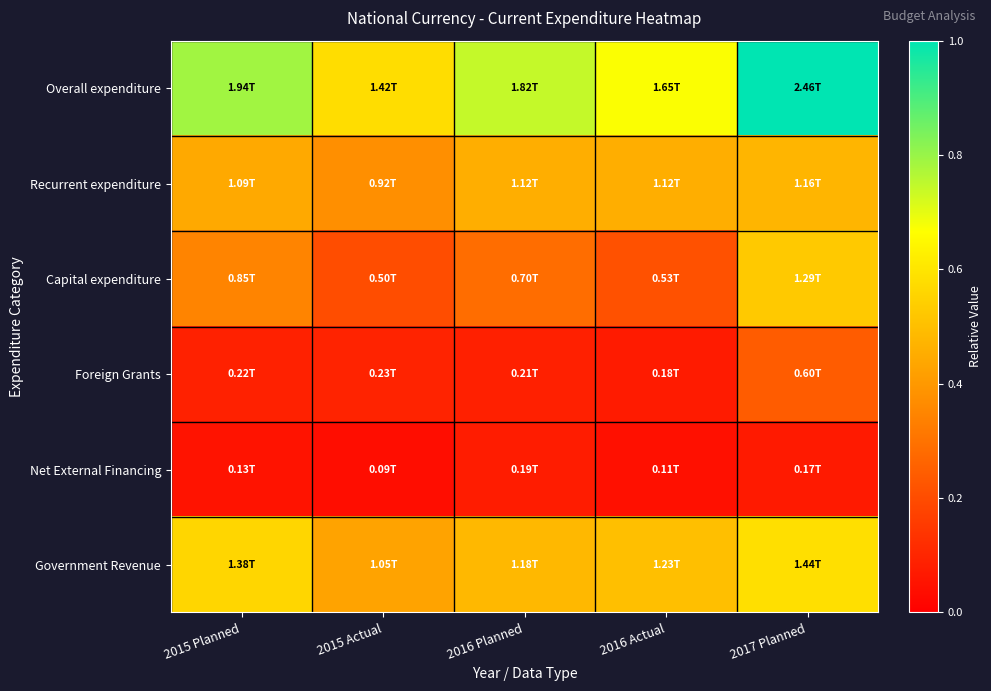

Which series has the largest total across all categories?

Overall expenditure